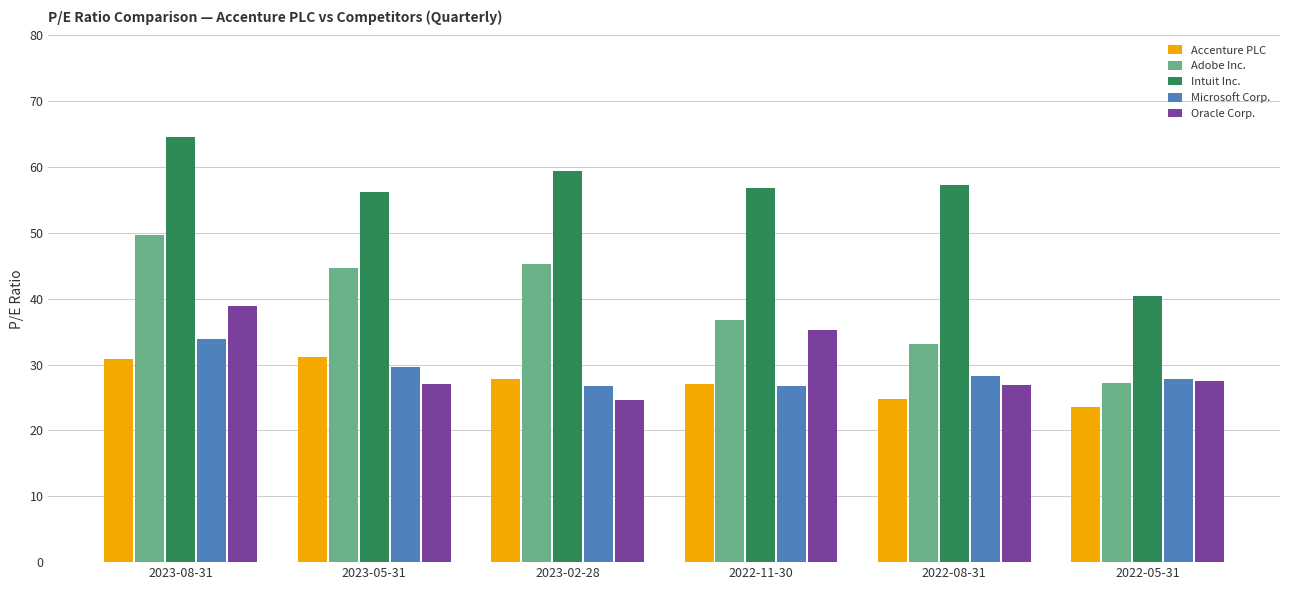

Which series has the largest total across all categories?

Intuit Inc.